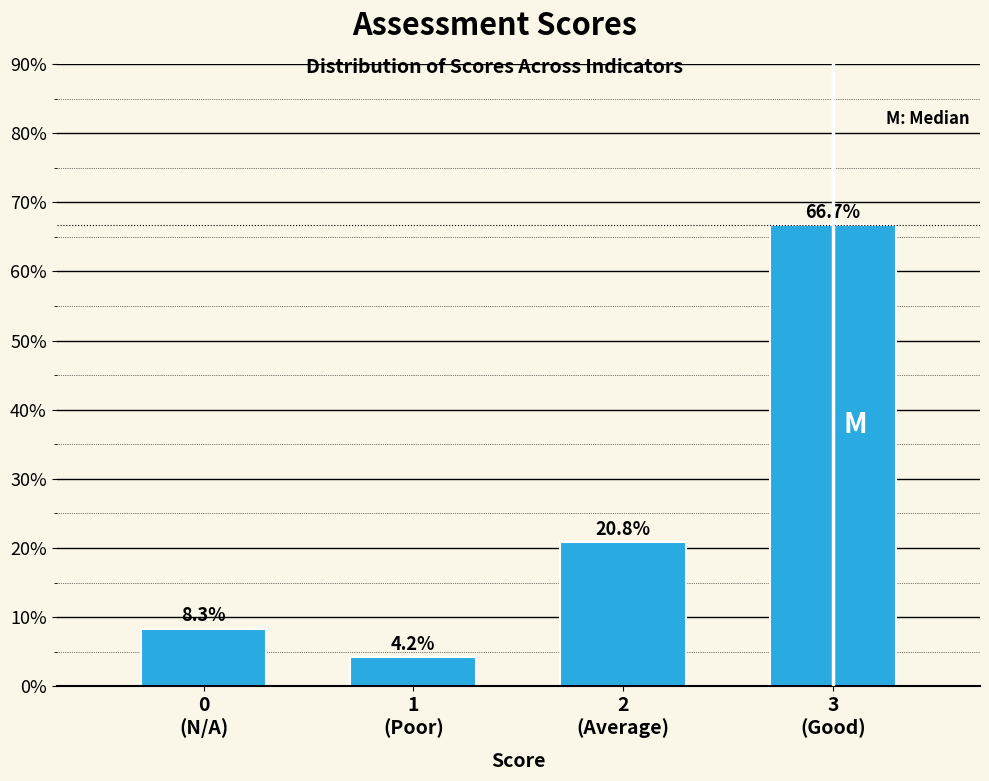

Reading left to right, extract all data points from this chart.

8.3	4.2	20.8	66.7